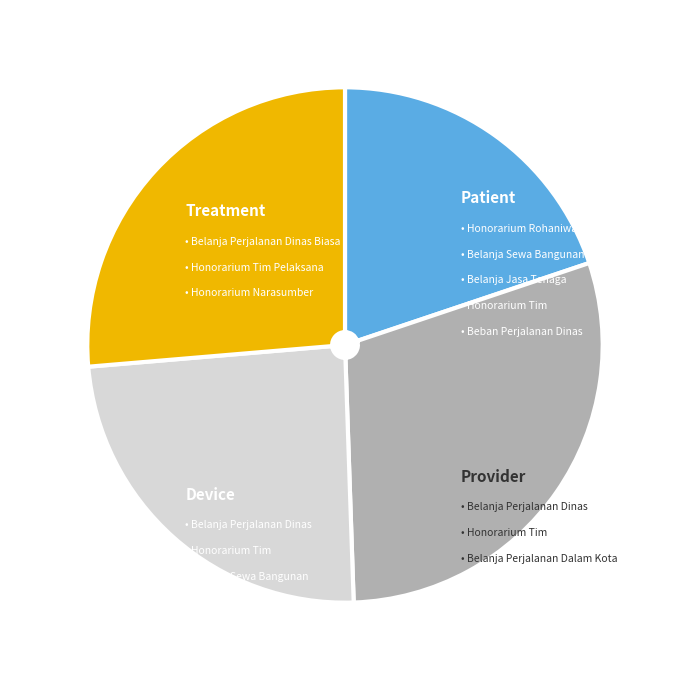

Is there any slice that represents more than half of the pie?

No